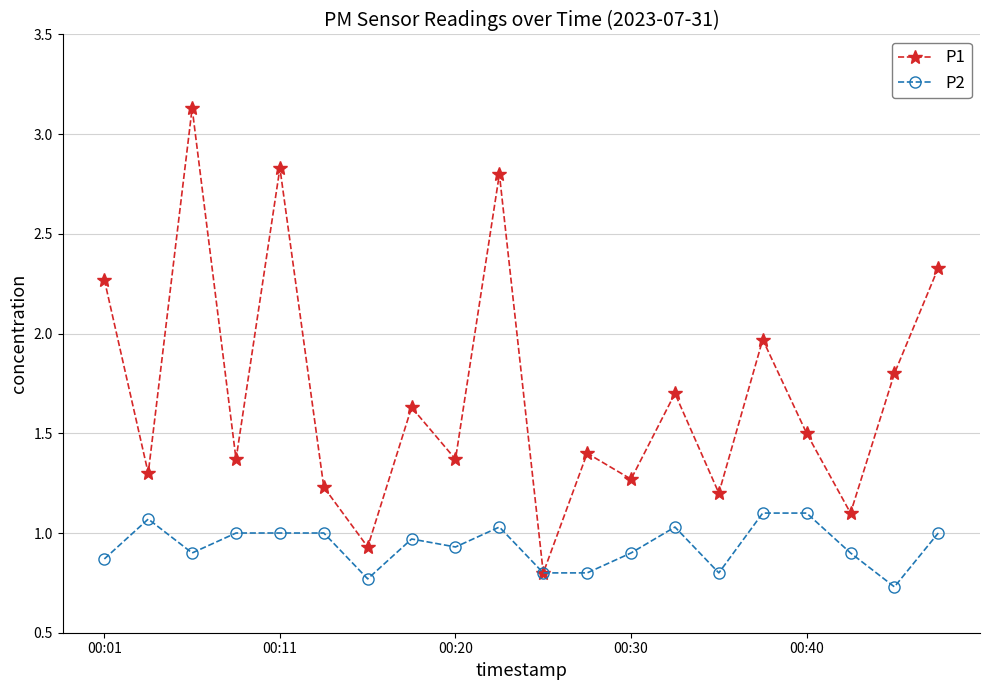

What is the maximum value for P1?

3.1